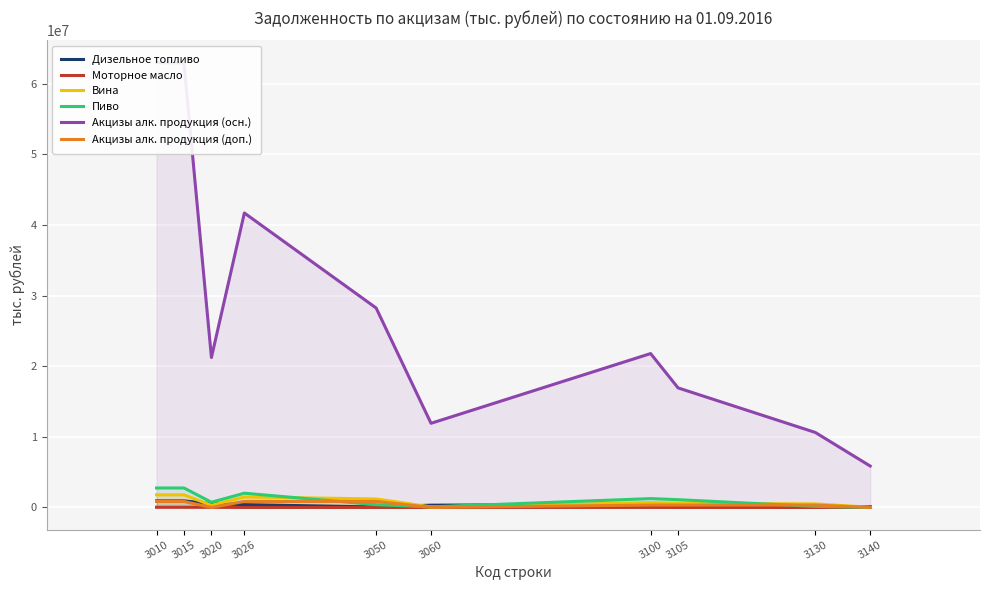

Which series has the widest spread of values?

Акцизы алк. продукция (осн.)